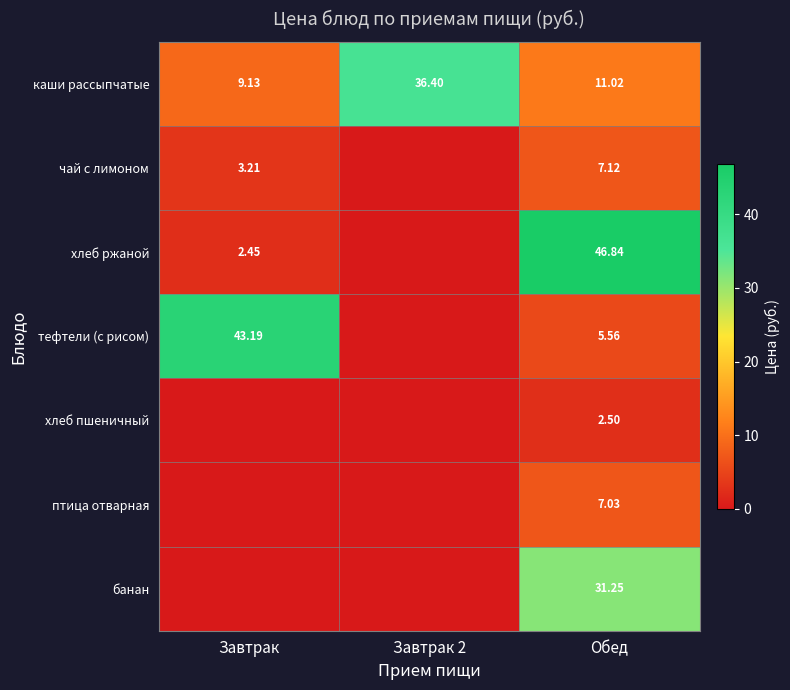

How many data points in хлеб ржаной are above 2?

2